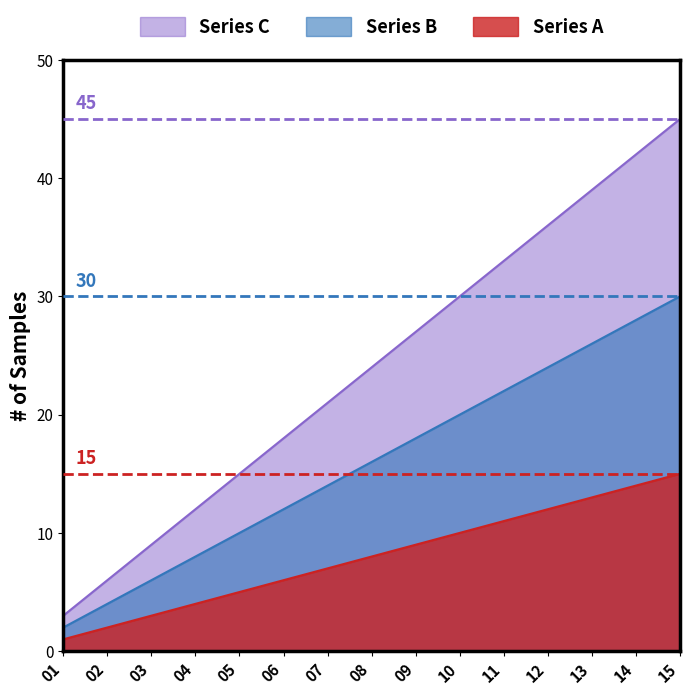

True or false: Series C and Series B cross at least once.

False